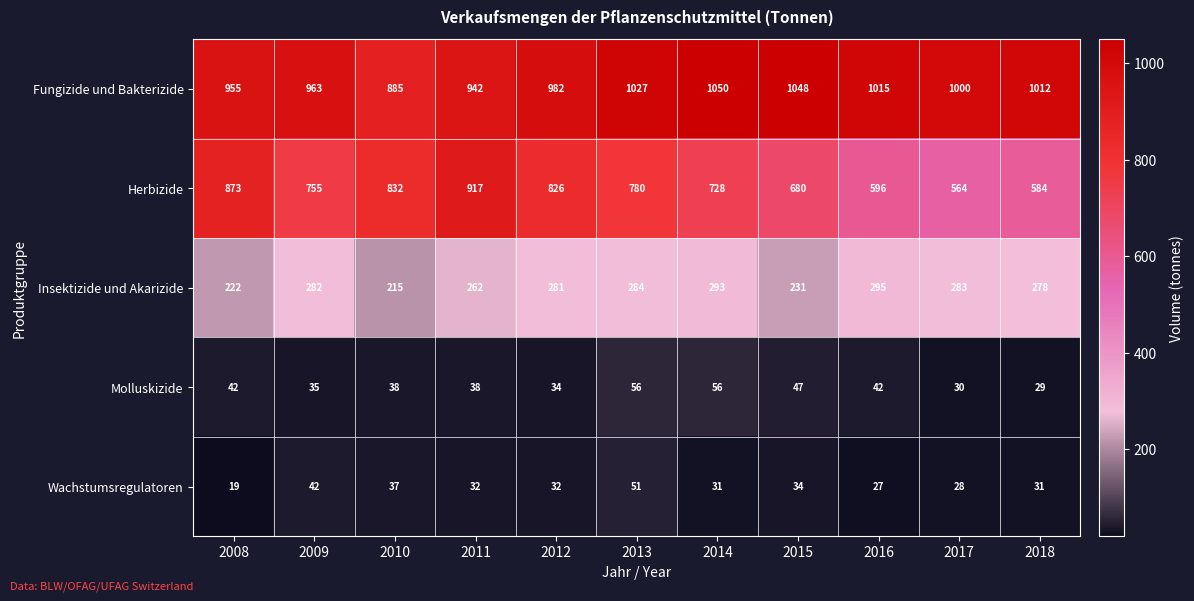

The value of Herbizide at 2015 is 680. True or false?

True